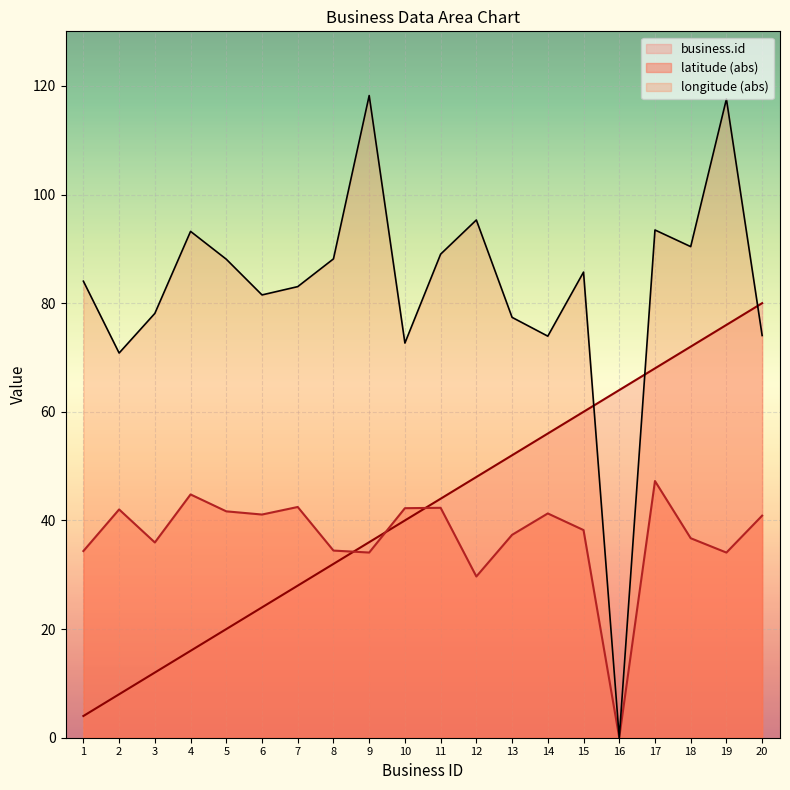

Rank the series at 6 from highest to lowest value.

longitude (abs), latitude (abs), business.id